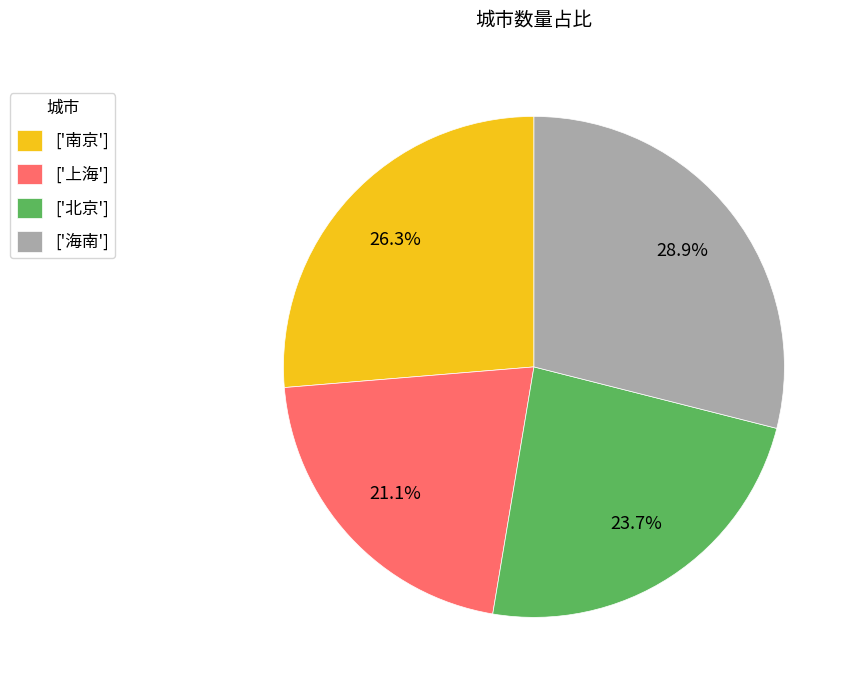

What percentage is NOT represented by ['北京']?

76.3%